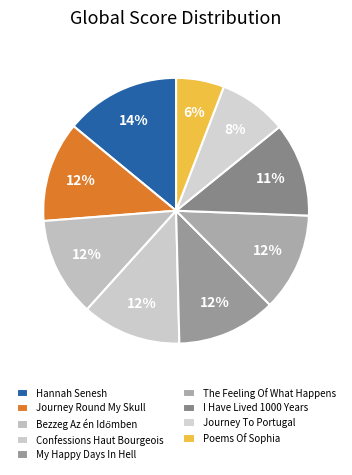

The My Happy Days In Hell slice represents 1% of the pie. True or false?

False